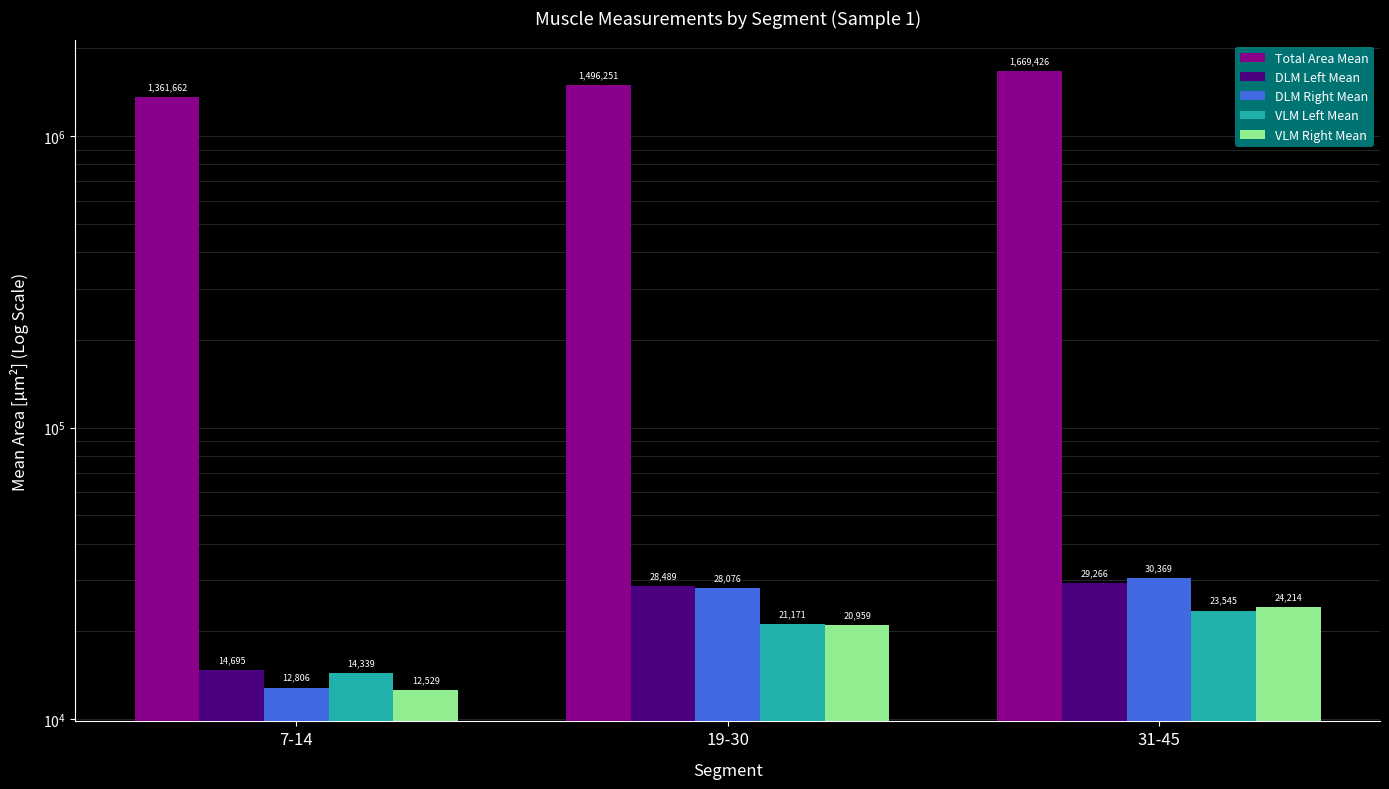

At which label is DLM Left Mean closest to 21980?

19-30